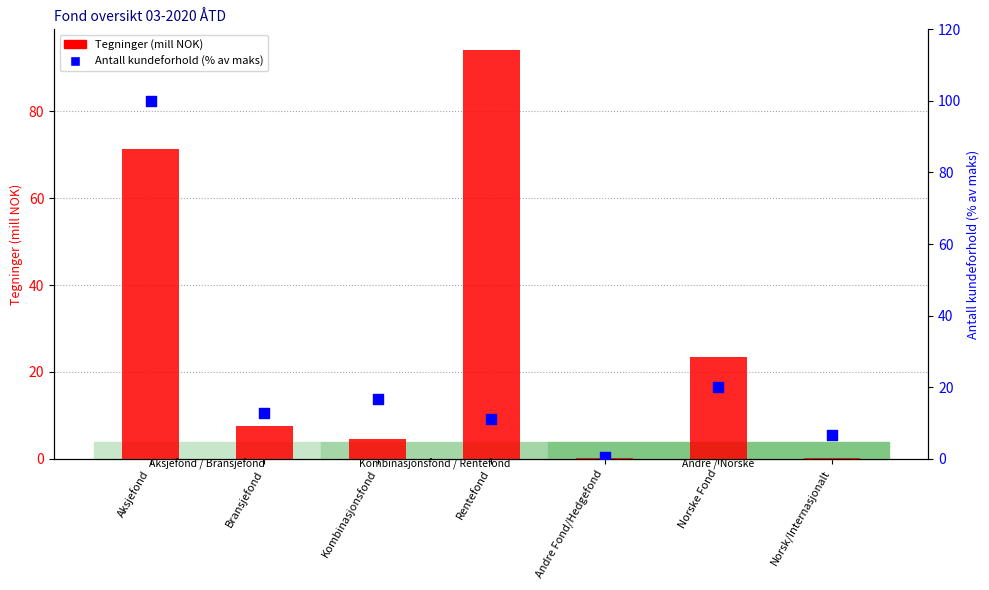

Which series has the widest spread of Y values?

Antall kundeforhold (% av maks)